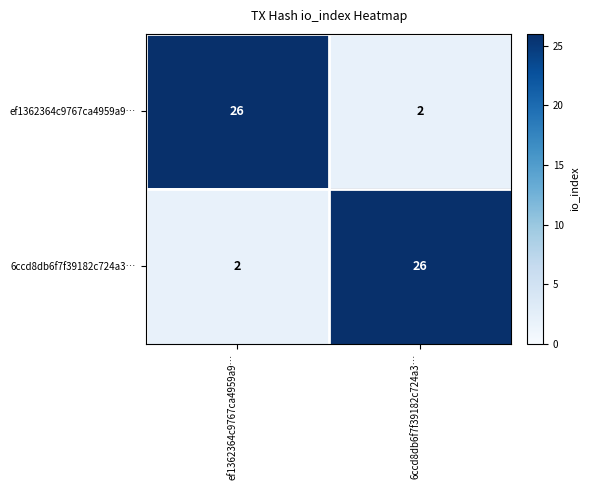

The value of ef1362364c9767ca4959a9… at ef1362364c9767ca4959a9… is 26. True or false?

True